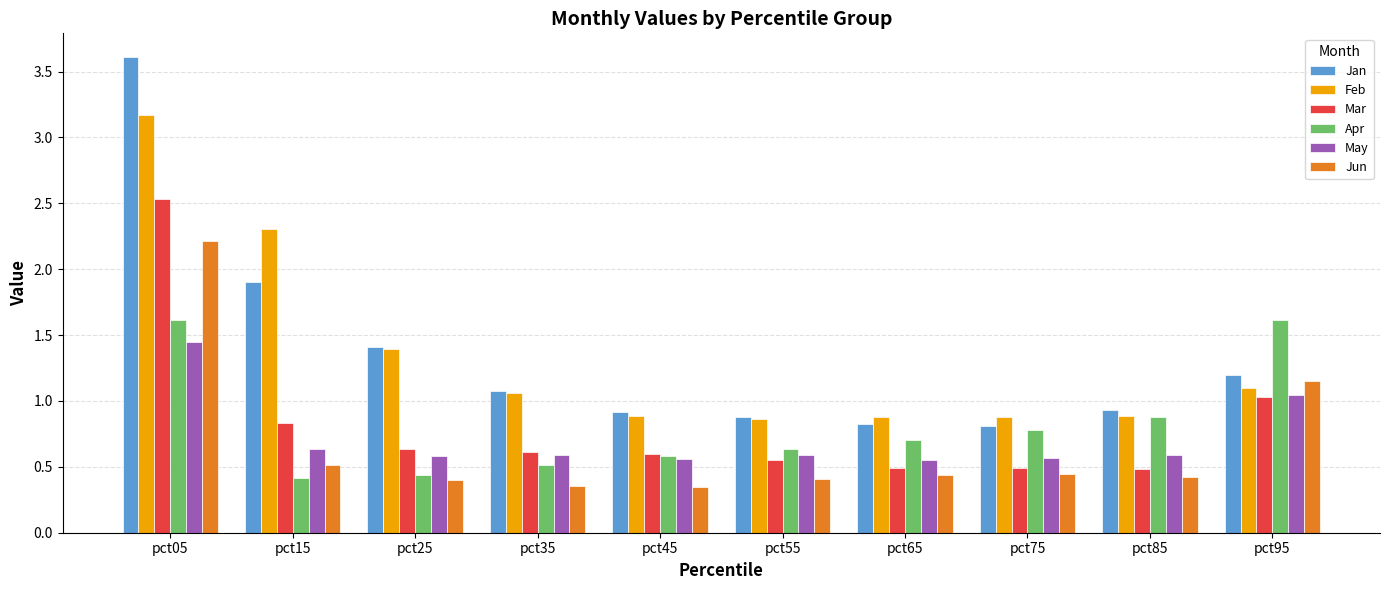

The Mar series shows 0.7 at pct65. True or false?

False